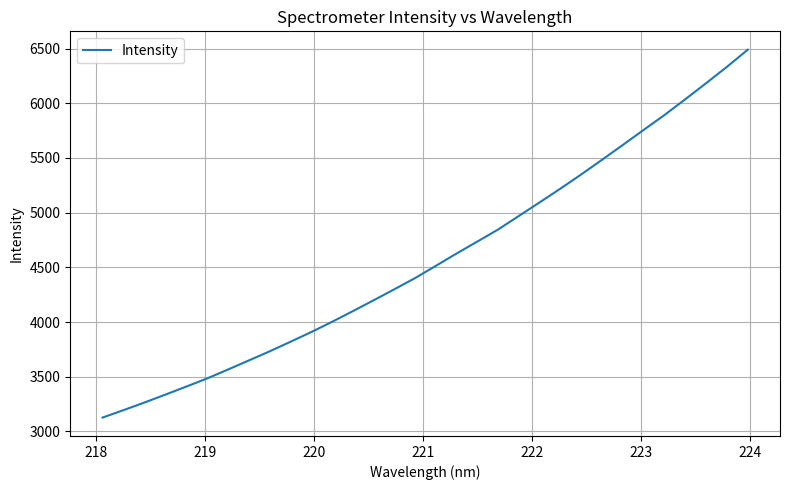

What is the smallest value displayed?

3126.4